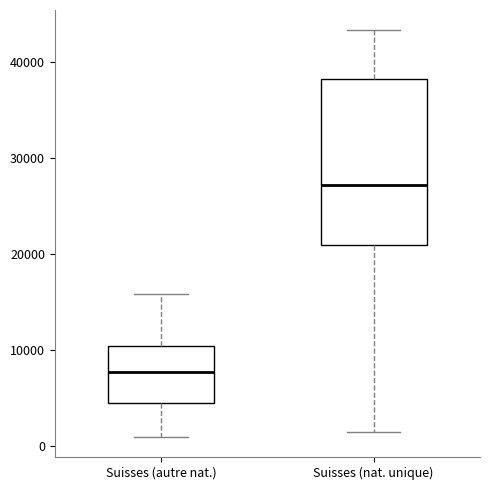

Where does the upper whisker of the box for Suisses (autre nat.) end on the y-axis? The values are not printed on the chart, so give them approximately, as read against the axis.

16000